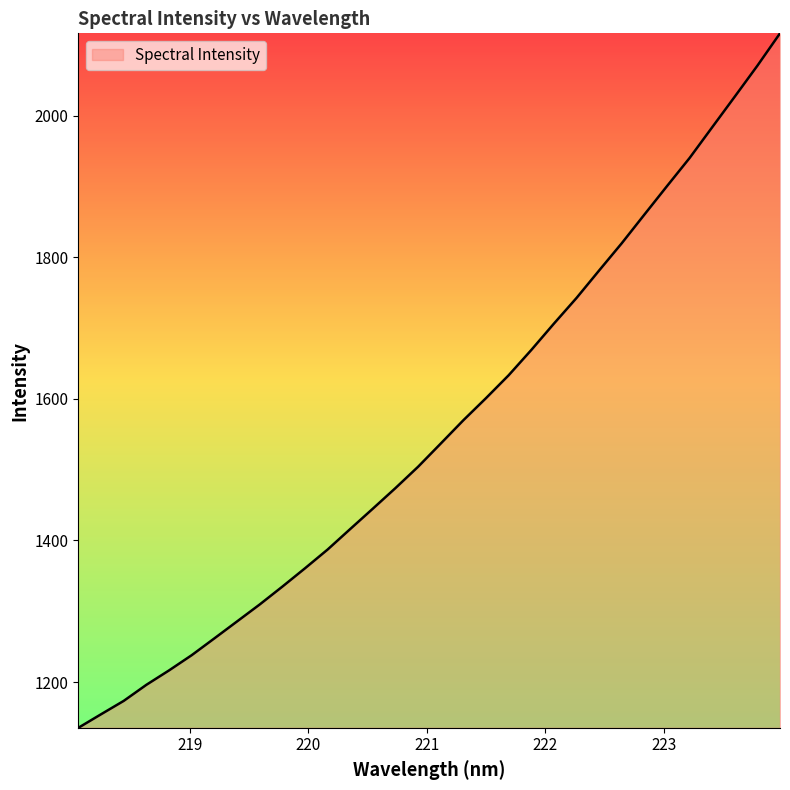

What is the difference between the maximum and minimum values?

980.8